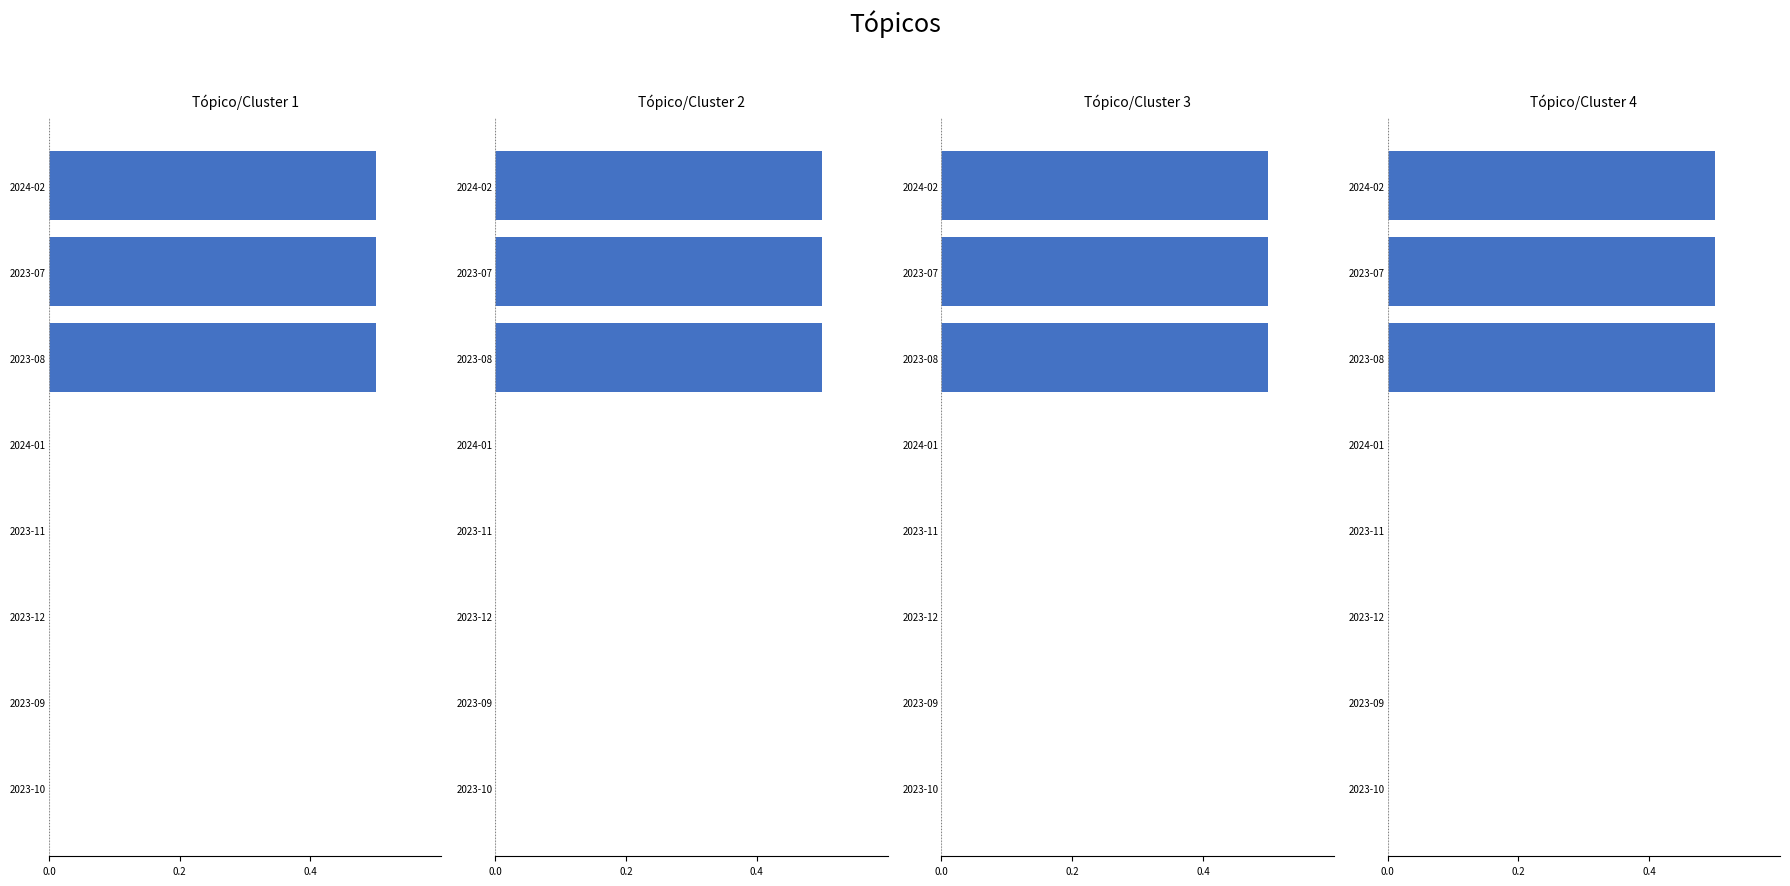

Does the chart contain any negative values?

No